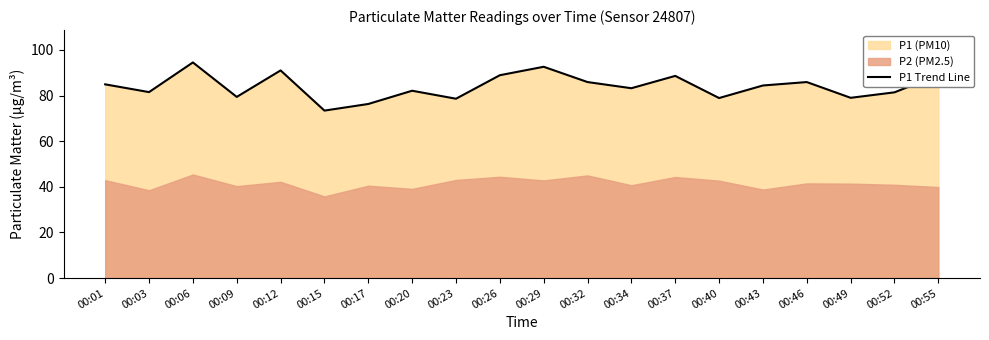

How many lines are shown in the chart?

1